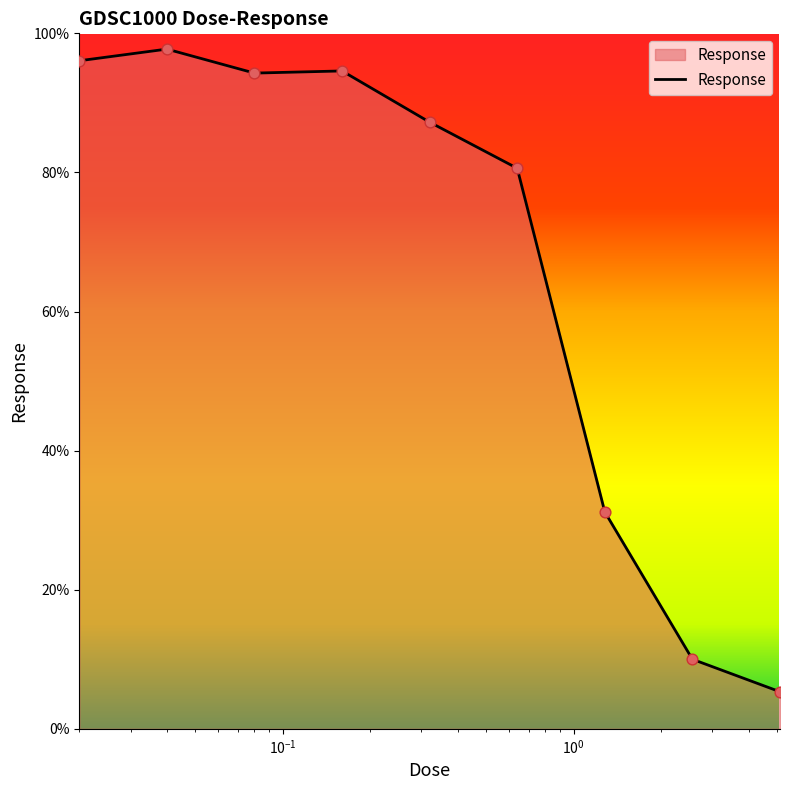

What is the greatest value displayed?

97.7